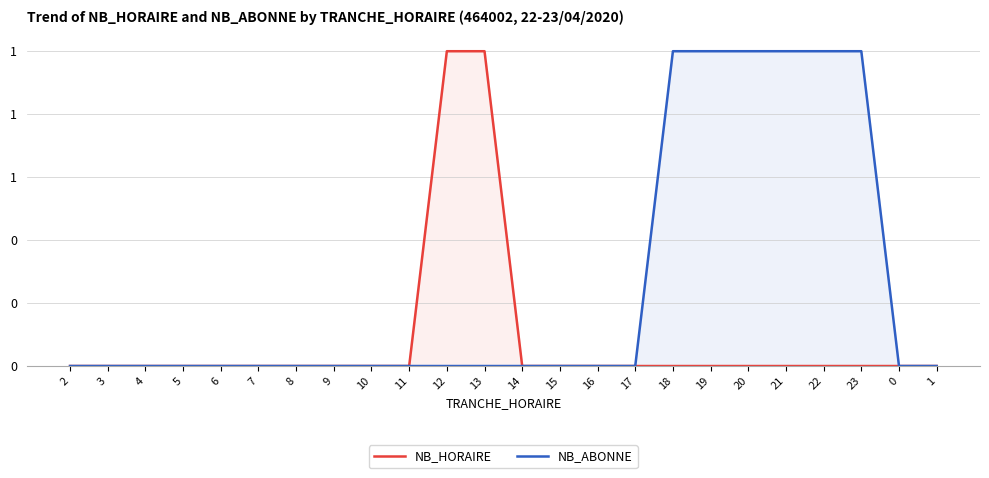

What are all the series names shown in the legend?

NB_HORAIRE, NB_ABONNE